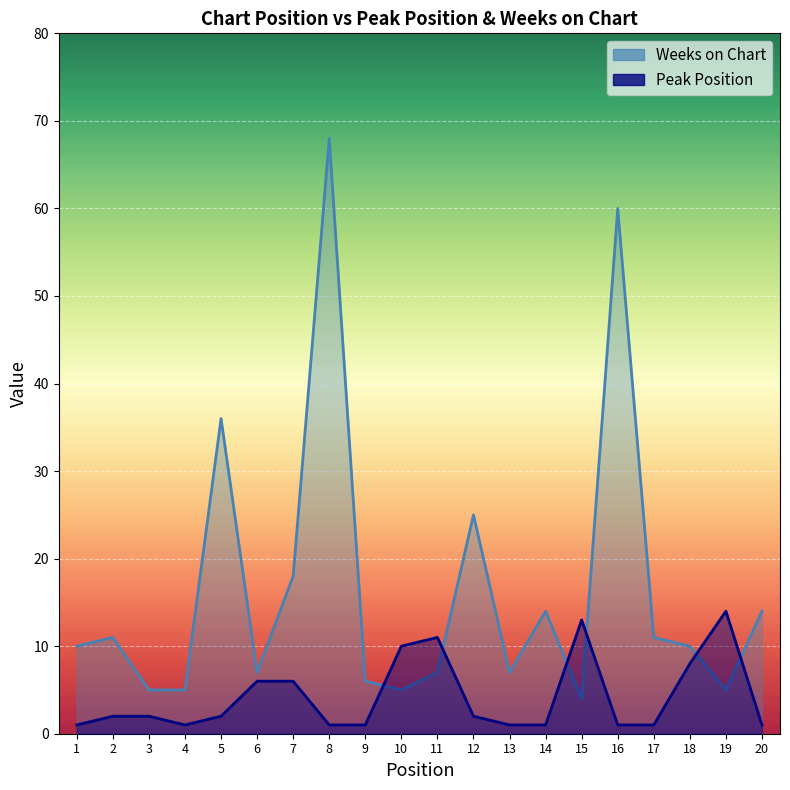

What is the greatest value displayed?

68